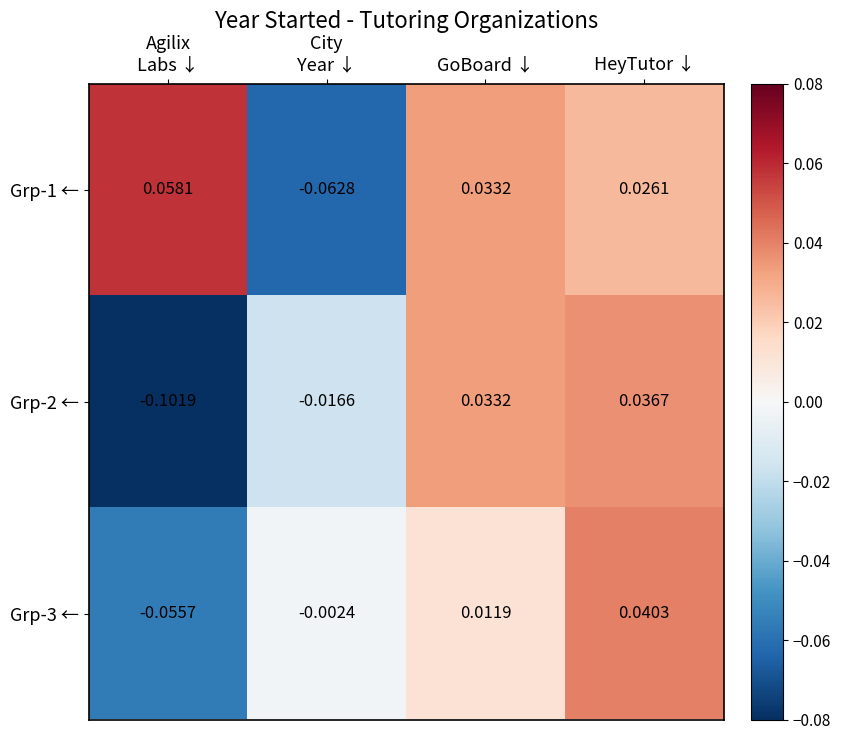

At which label does Grp-3 ← reach its peak?

HeyTutor ↓